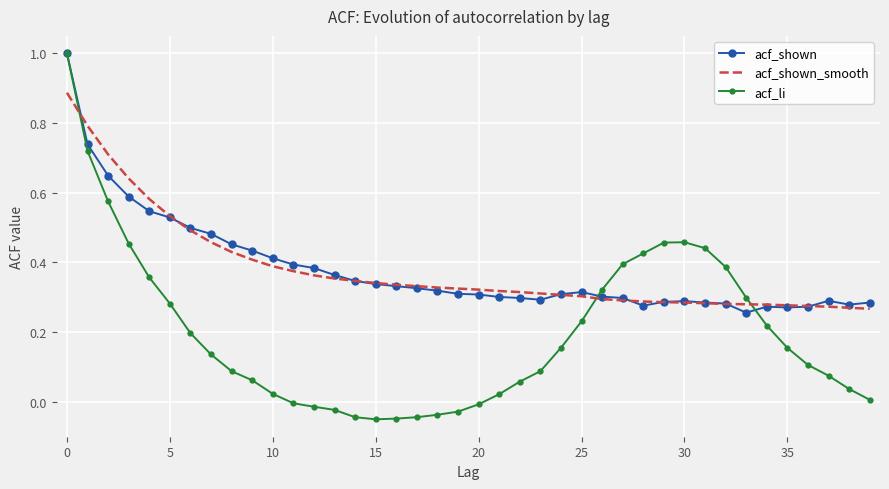

Which series has the widest spread of values?

acf_li